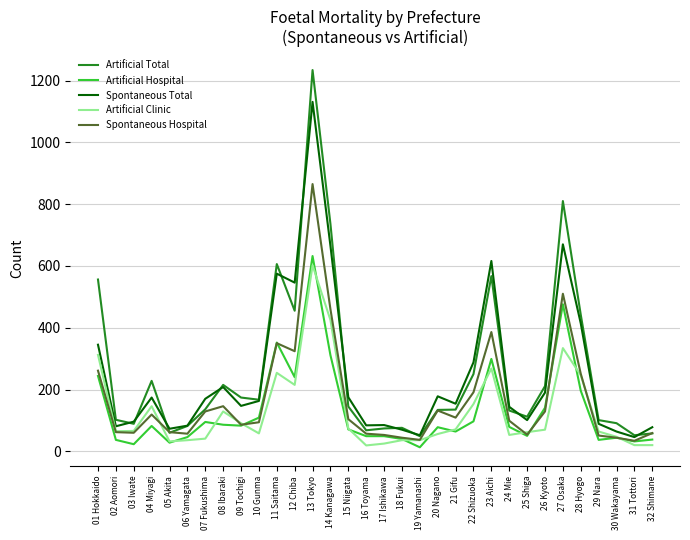

True or false: Artificial Total and Artificial Clinic intersect in this chart.

False